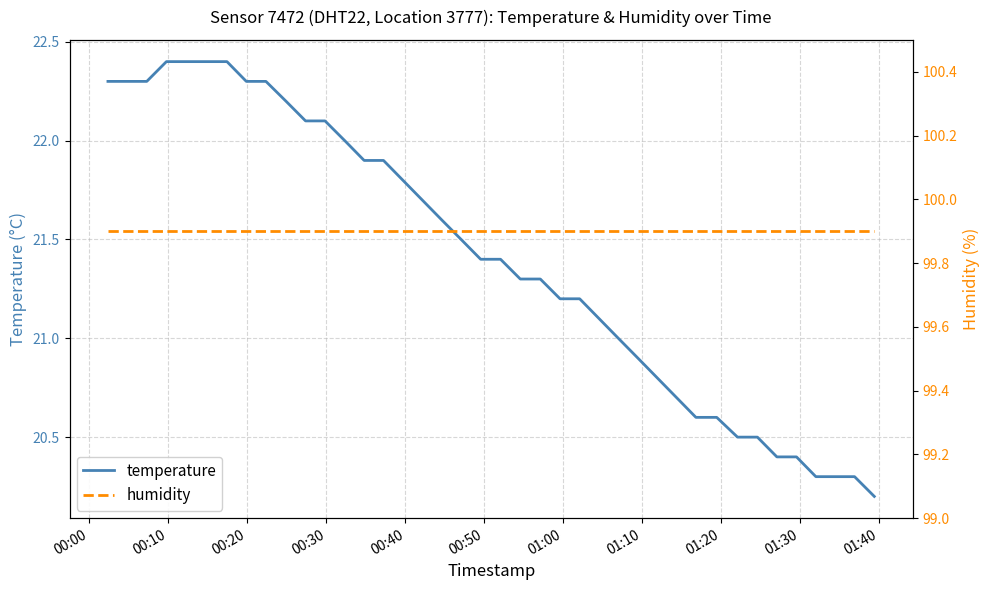

Count the number of data series in this chart.

2